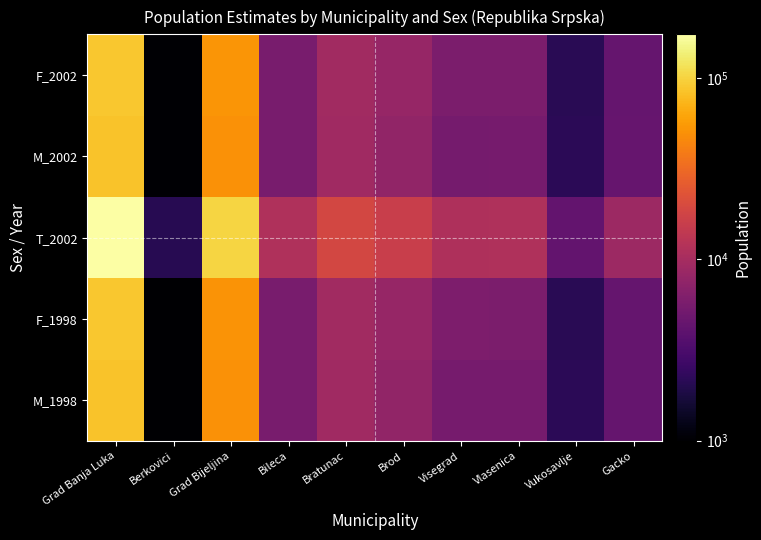

At how many categories does at least one series exceed 160928?

1